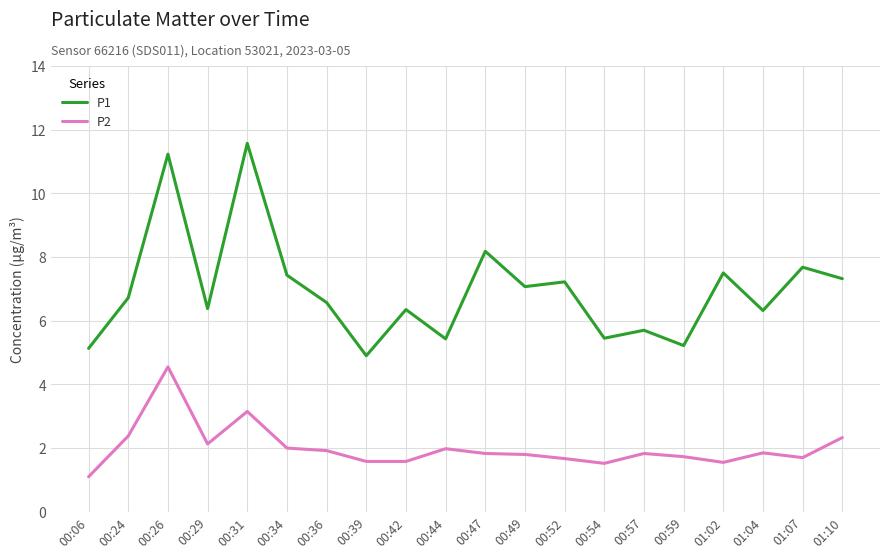

True or false: P1 and P2 cross at least once.

False